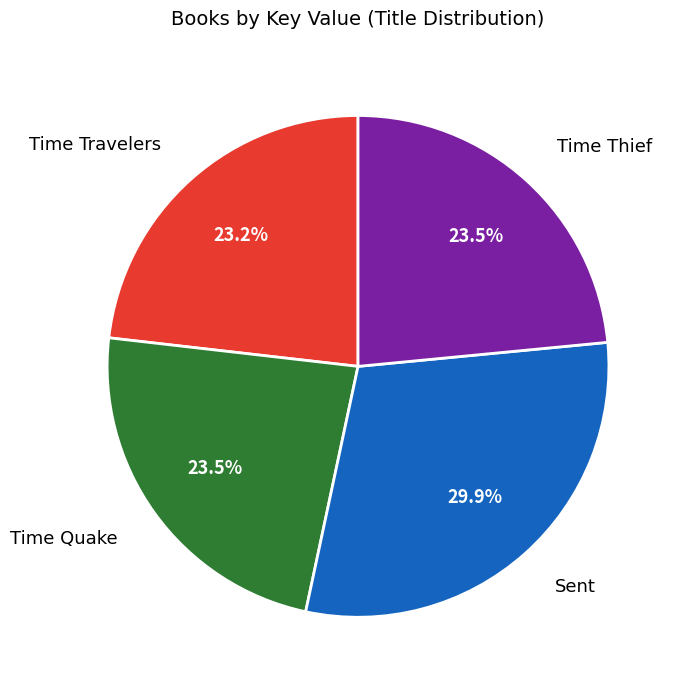

Is there a majority slice in this chart?

No